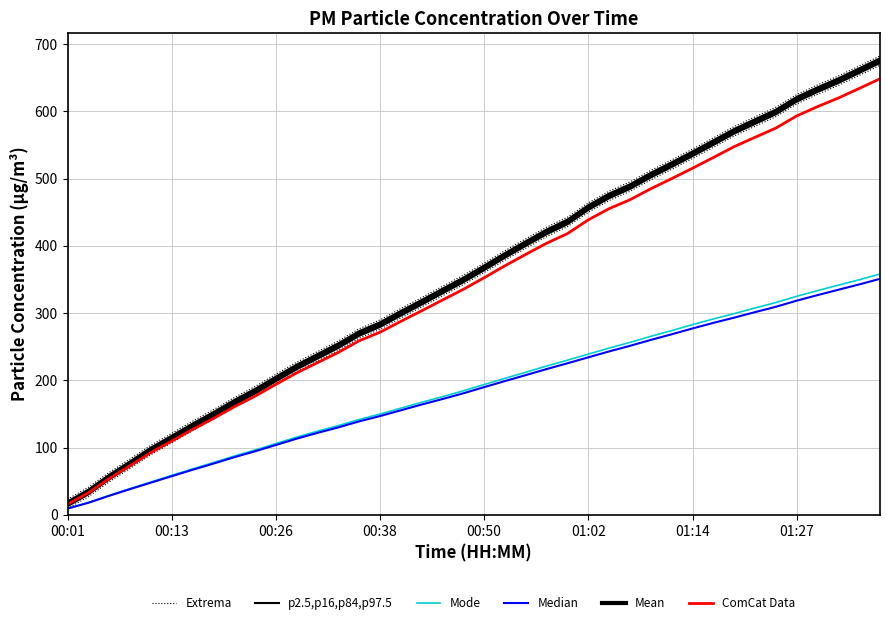

What is the difference between the second highest and minimum values in the ComCat Data series?

618.2